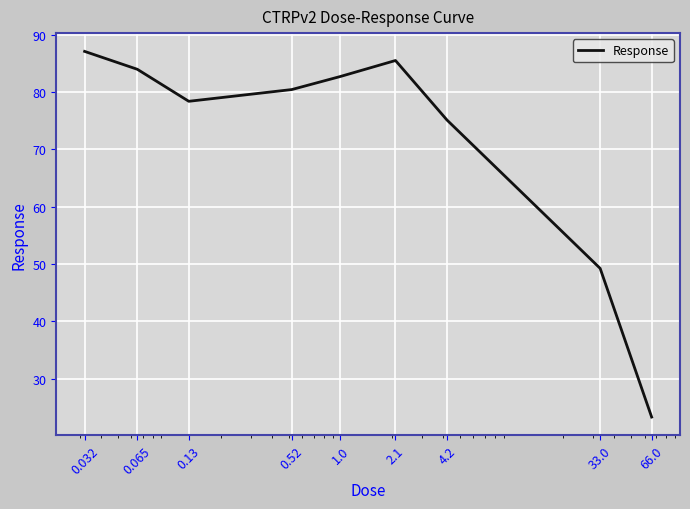

What is the difference between the maximum and second lowest values?

37.9